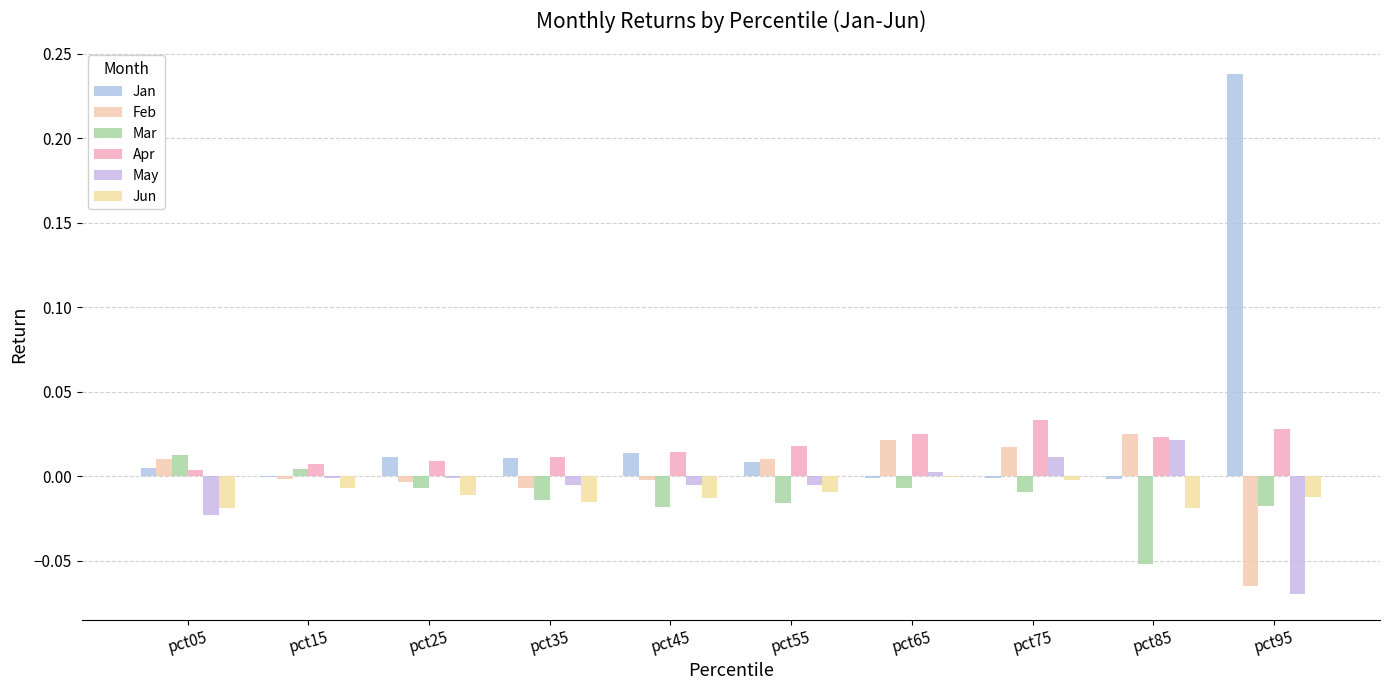

The value of Apr at pct05 is 0.0. True or false?

True